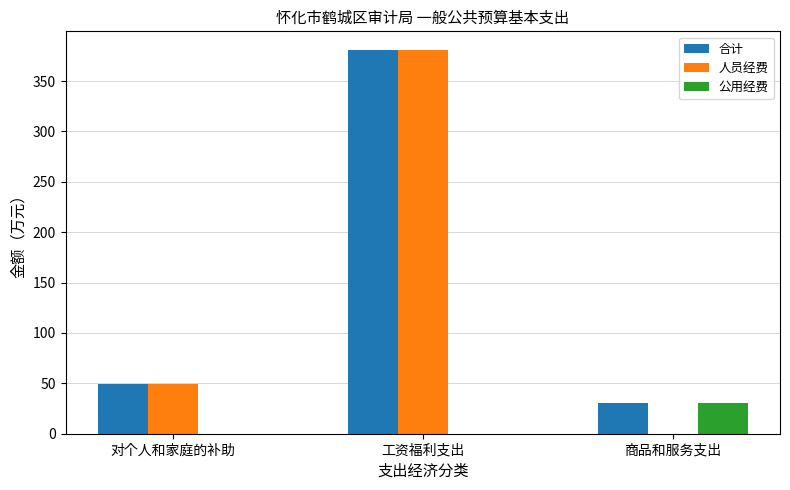

What is the highest value of the 人员经费 series?

380.3